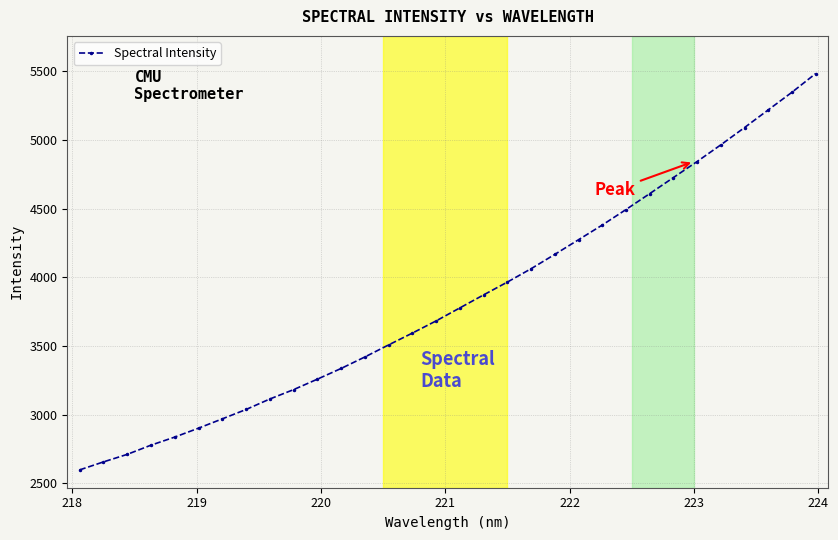

How many data points are above 3778?

16